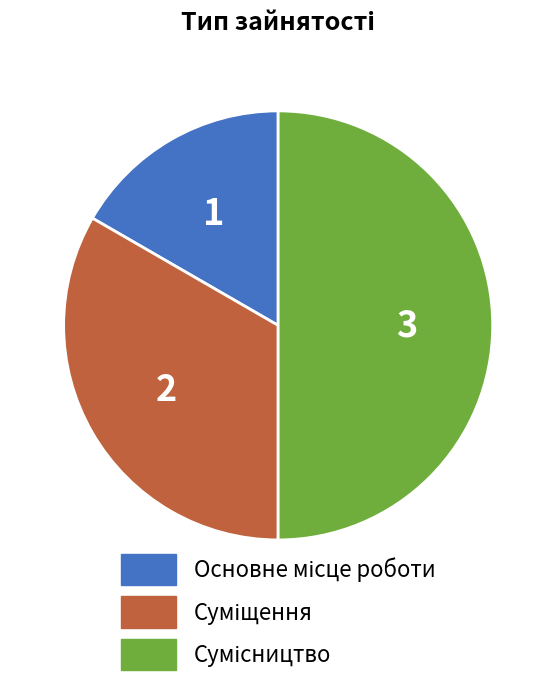

Is there any slice that represents more than half of the pie?

No